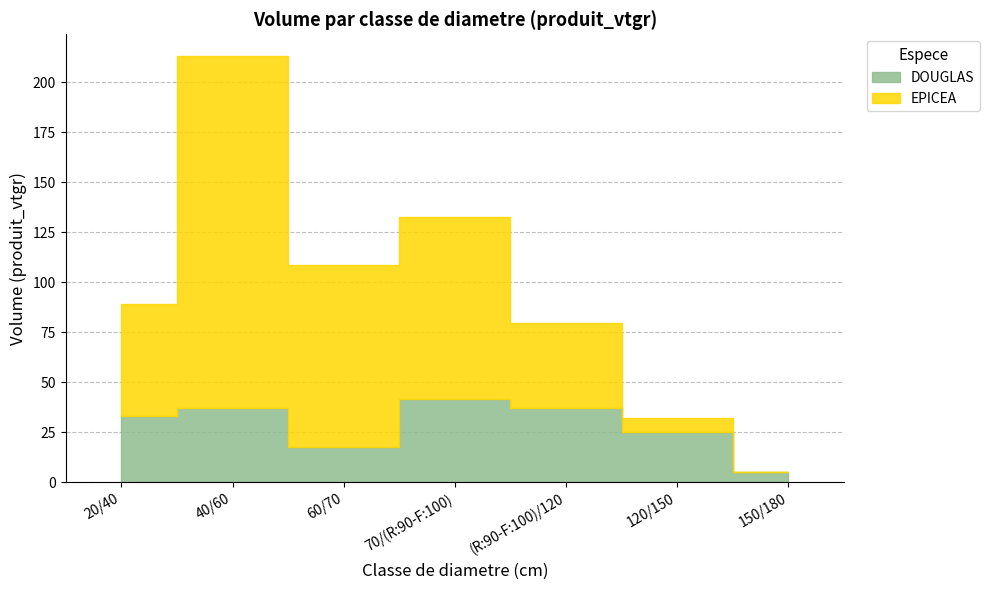

List the labels in order of EPICEA value, largest first.

40/60, 60/70, 70/(R:90-F:100), 20/40, (R:90-F:100)/120, 120/150, 150/180